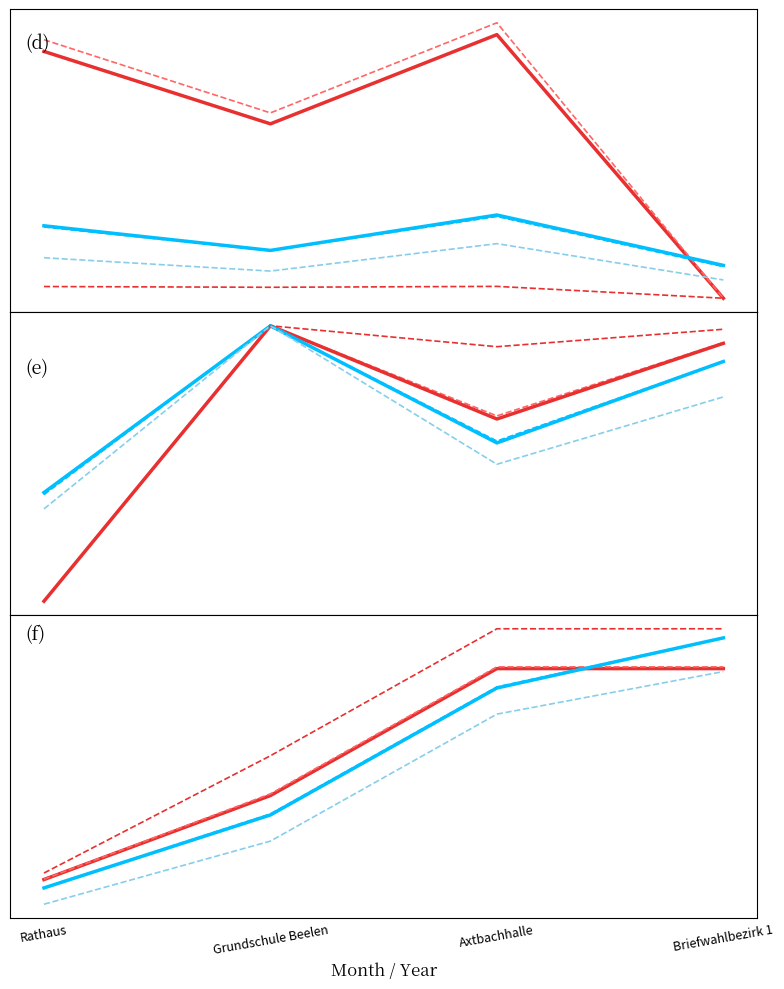

What is the lowest value of the A2 series?

0.2